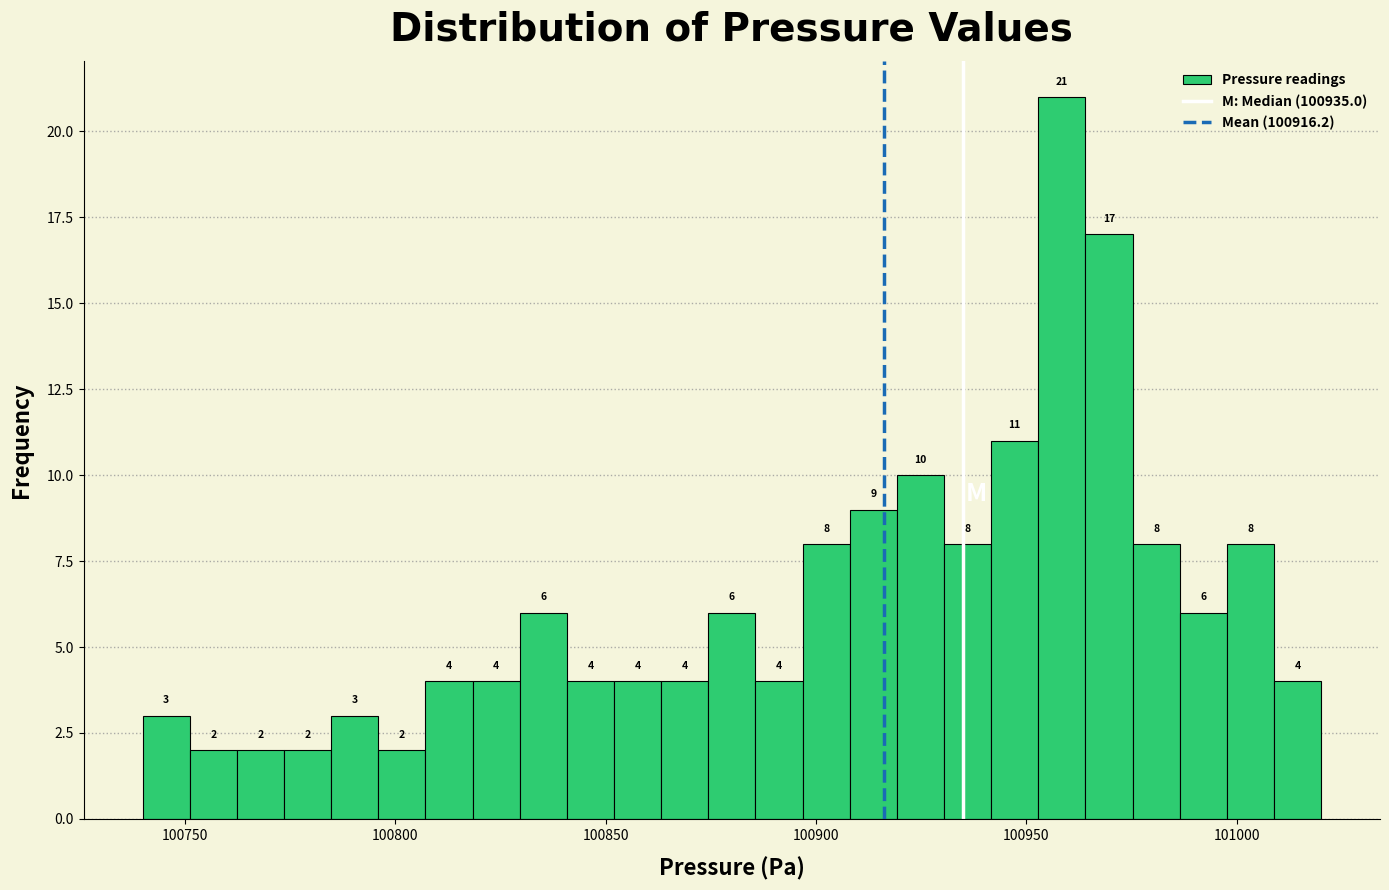

Around what value on the x-axis is the tallest bar? Give the approximate position of its centre, as read against the axis.

100960